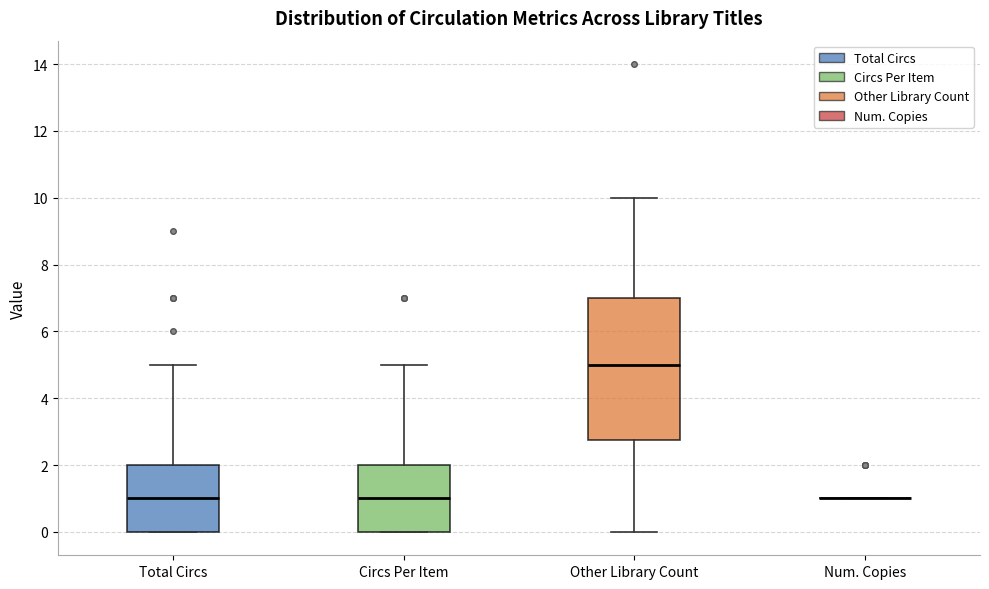

Reading left to right, read every box against the y-axis: the position of its median line, the range the box covers, and the ends of its whiskers. The values are not printed on the chart, so give them approximately, as read against the axis.

Total Circs: median 1.0, box 0.0 to 2.0, whiskers 0.0 to 5.0
Circs Per Item: median 1.0, box 0.0 to 2.0, whiskers 0.0 to 5.0
Other Library Count: median 5.0, box 2.8 to 7.0, whiskers 0.0 to 10.0
Num. Copies: box collapsed to a line at 1.0, whiskers 1.0 to 1.0